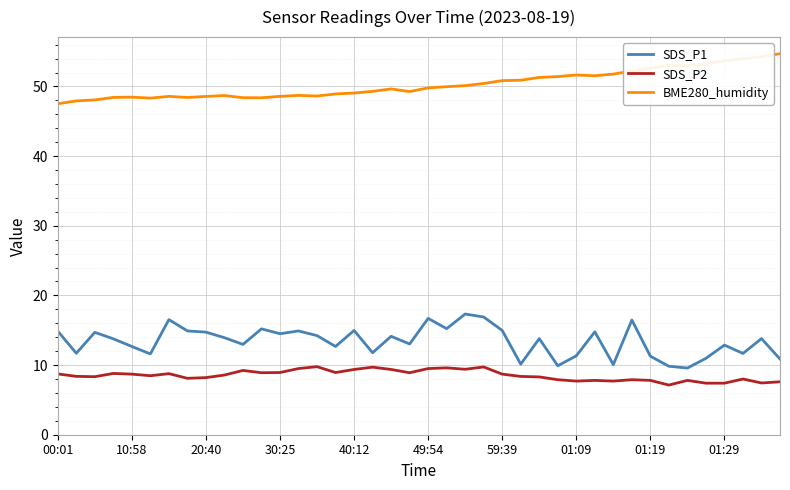

Is this an area chart (filled region under the line)?

No